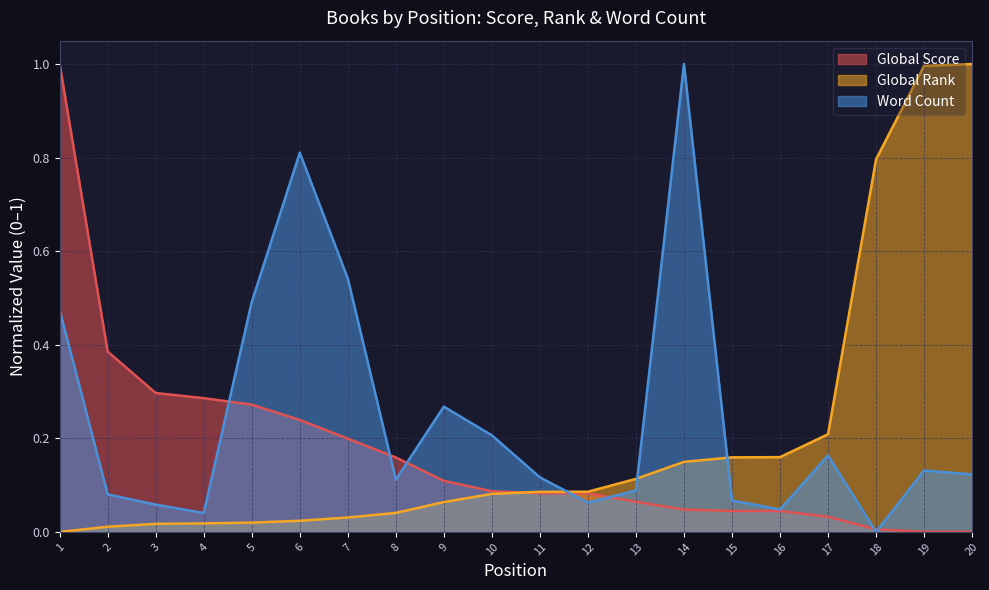

Does the chart have visible grid lines?

Yes